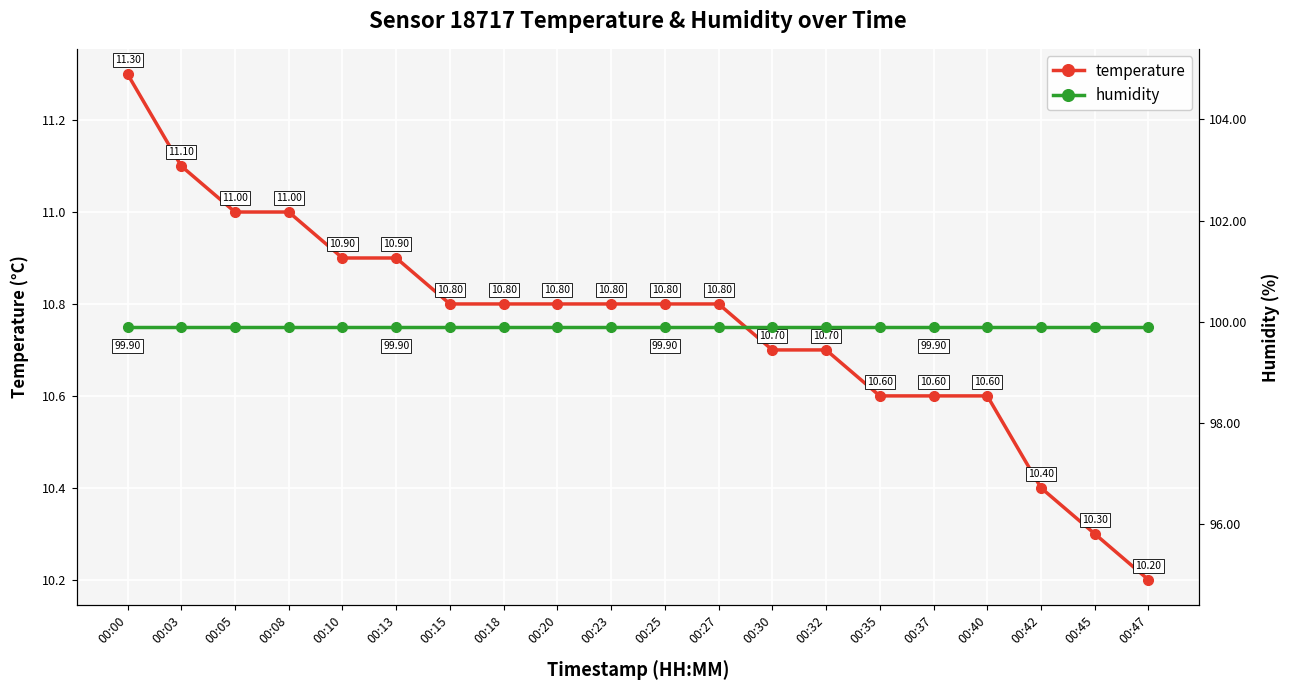

True or false: temperature and humidity intersect in this chart.

False